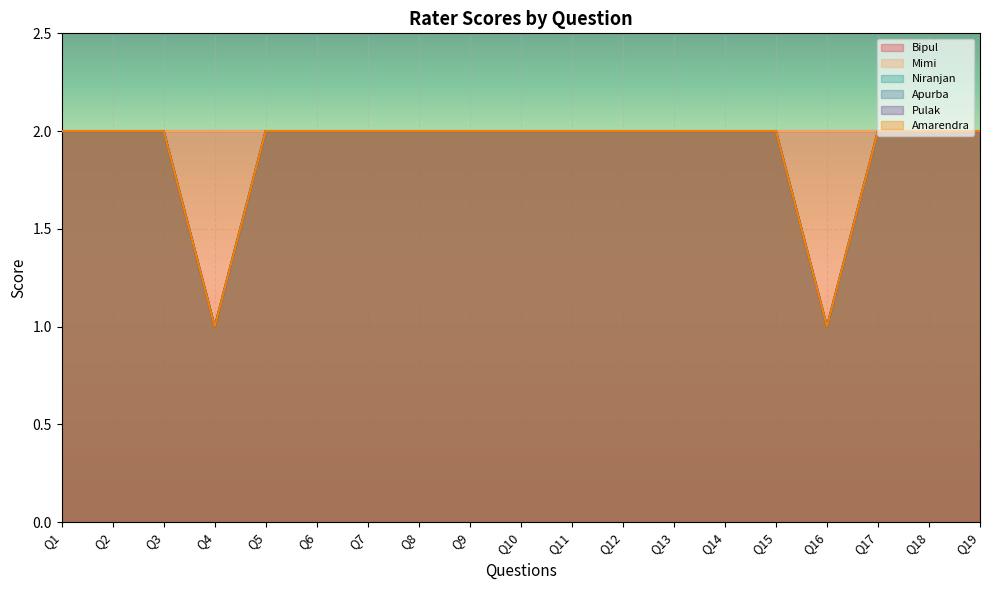

True or false: Apurba and Amarendra cross at least once.

False